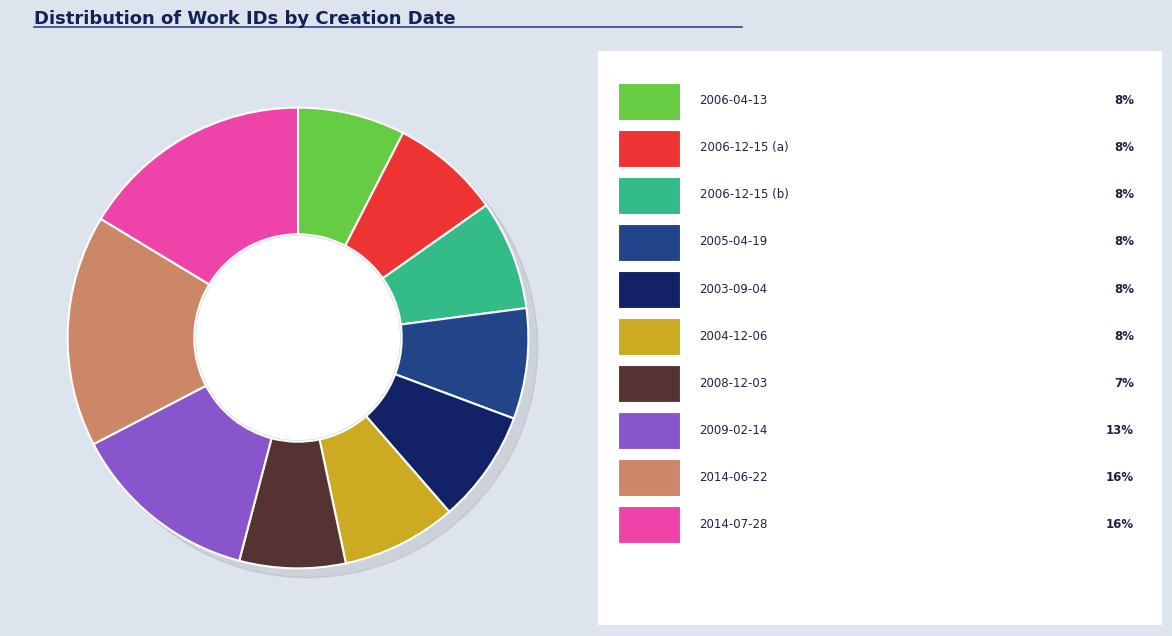

How much of the chart is everything except 2006-04-13?

92.5%